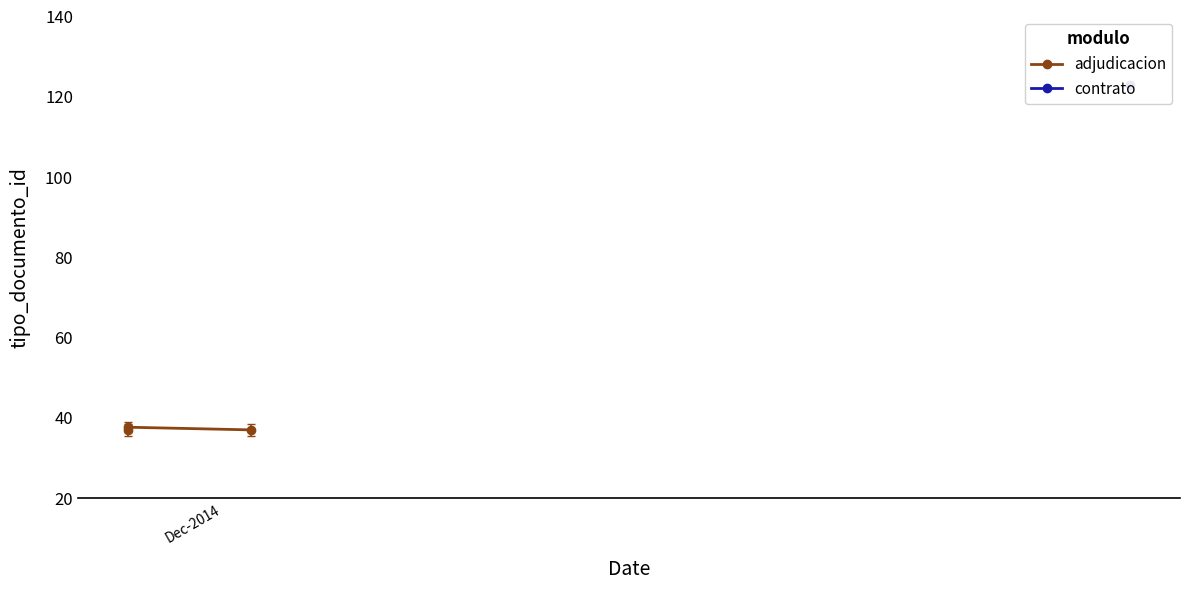

What is the highest value of the adjudicacion series?

37.7